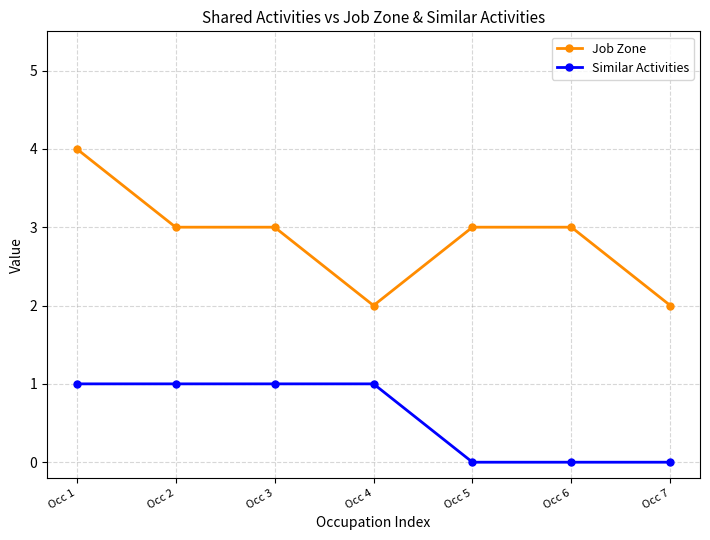

What is the value of the Similar Activities point at the 1st from the left?

1